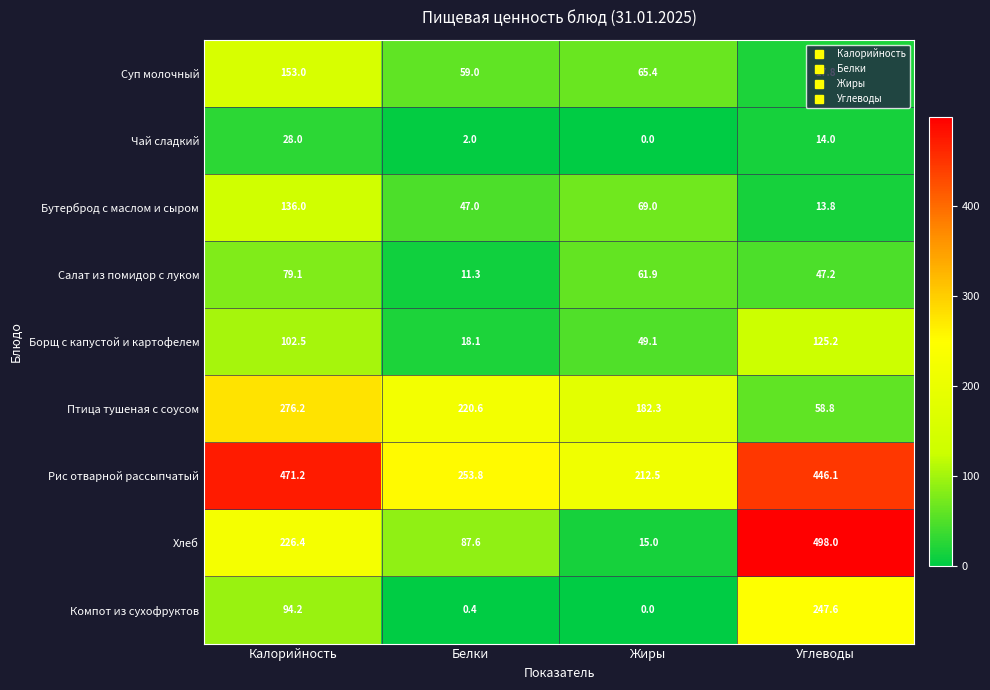

What is the greatest value displayed?

498.0